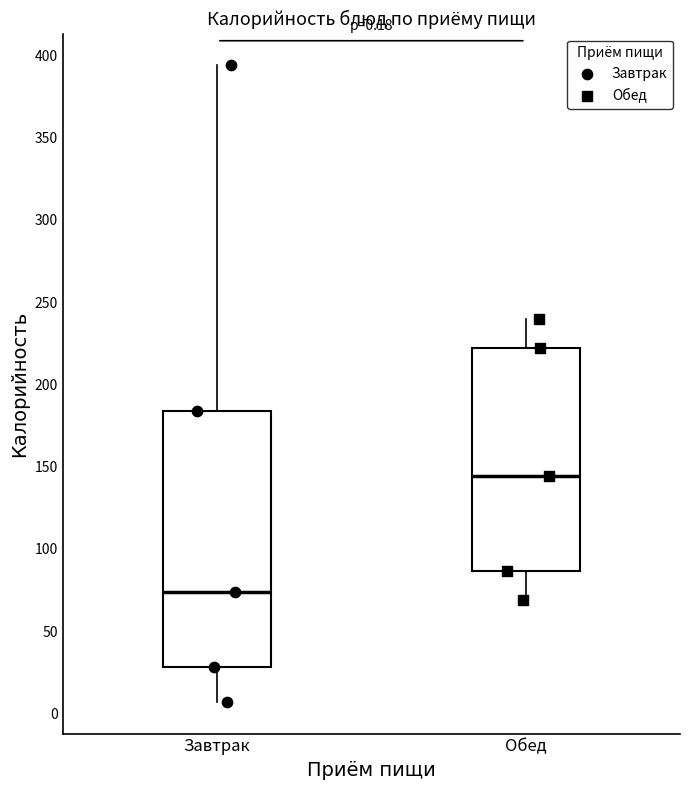

Which box's median line is the lowest?

Завтрак